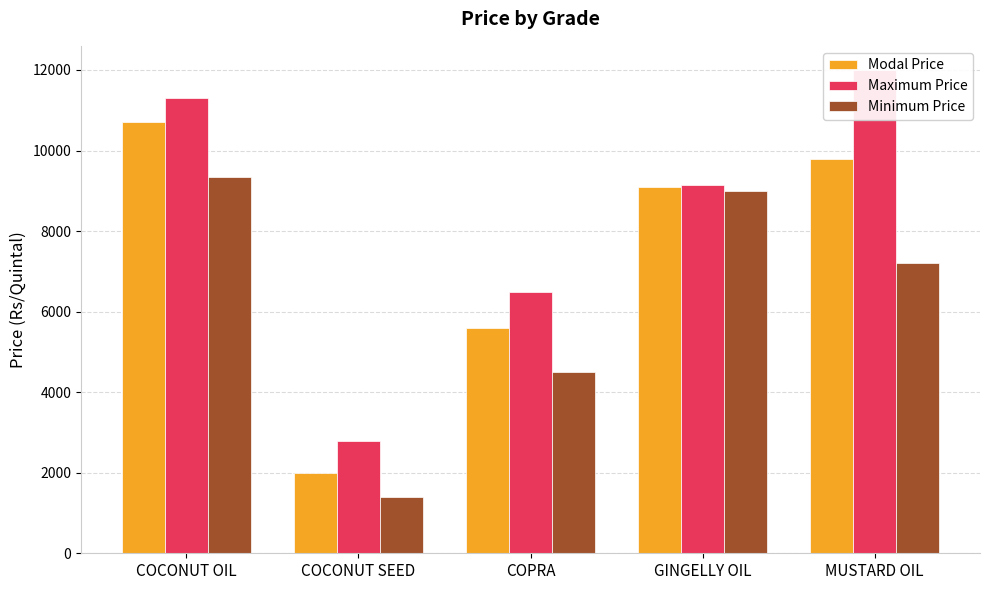

Which label corresponds to the largest value in the chart?

MUSTARD OIL